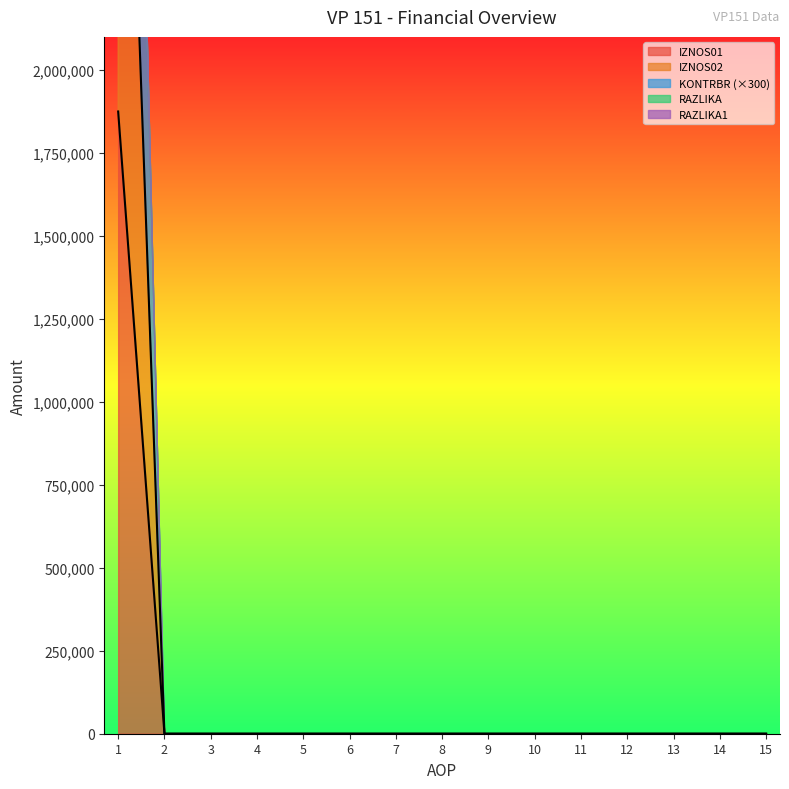

Which series has the largest range (max minus min)?

IZNOS02